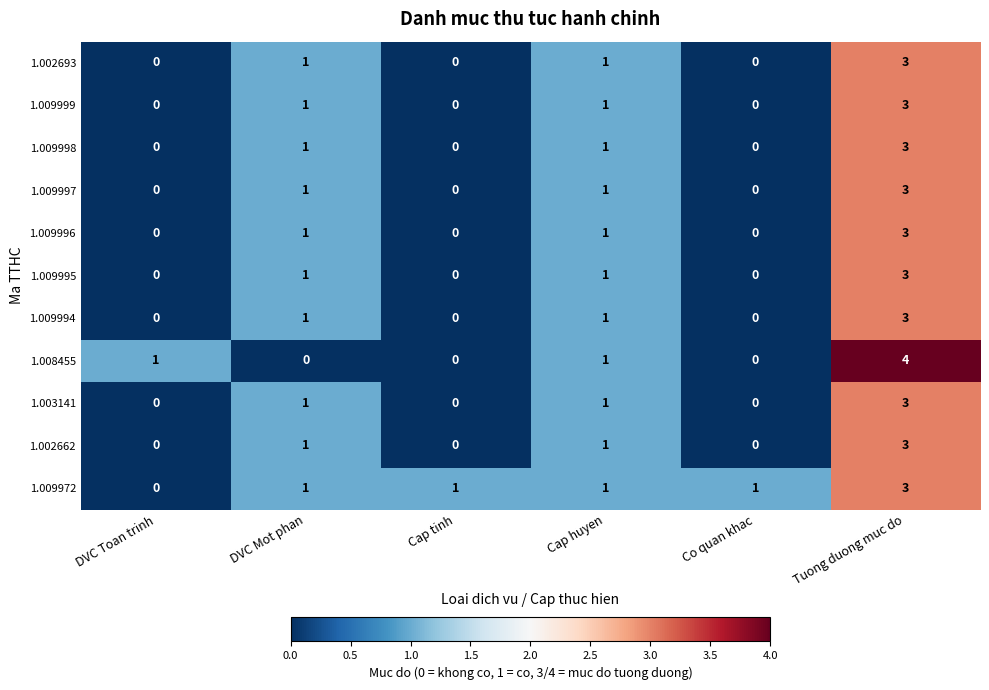

What is the total value across all series at Tuong duong muc do?

34